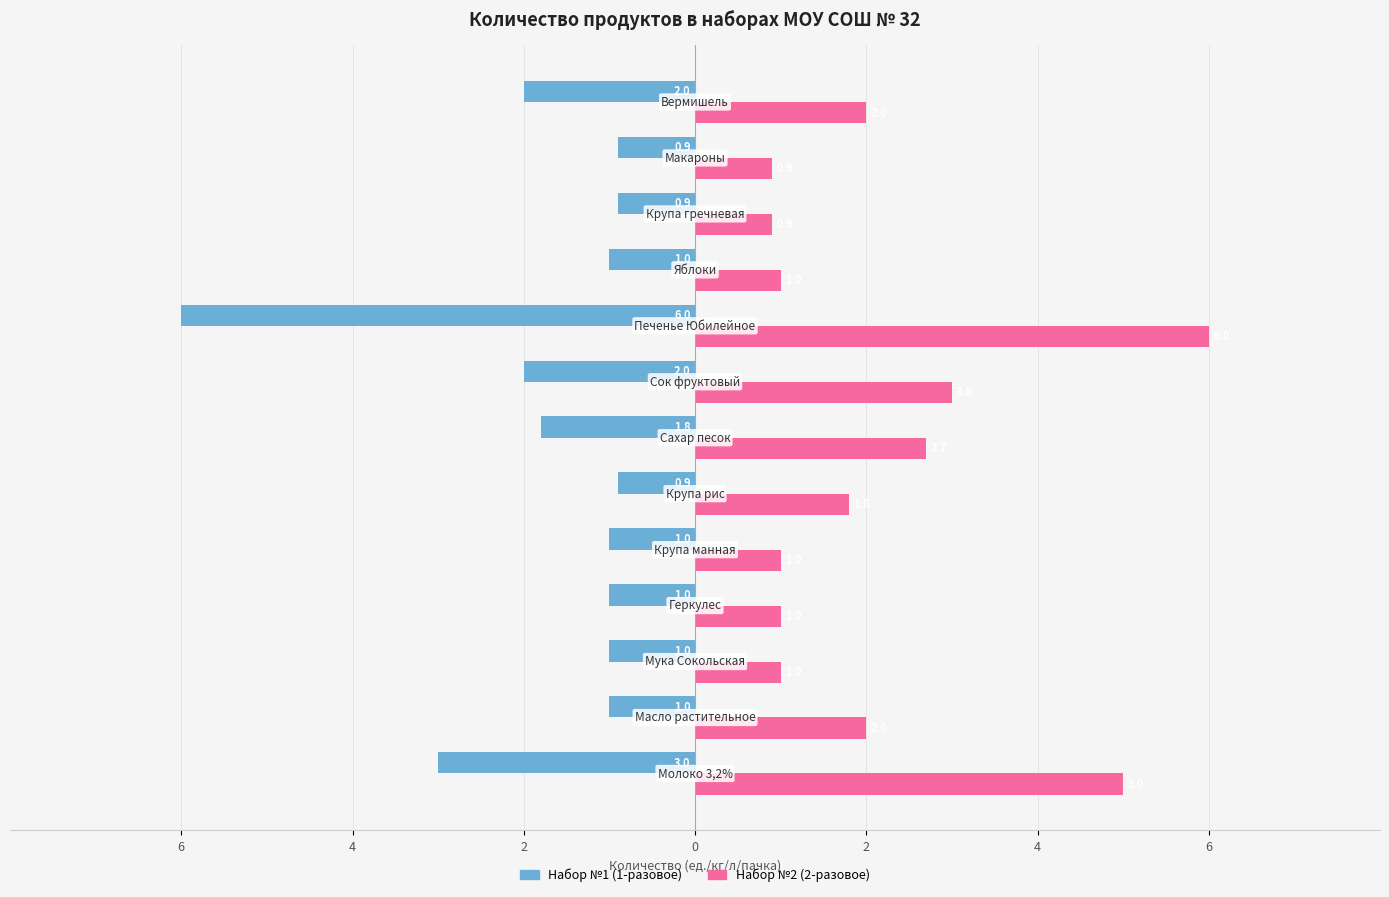

What is the difference between the maximum and minimum values in the Набор №2 (2-разовое) series?

5.1